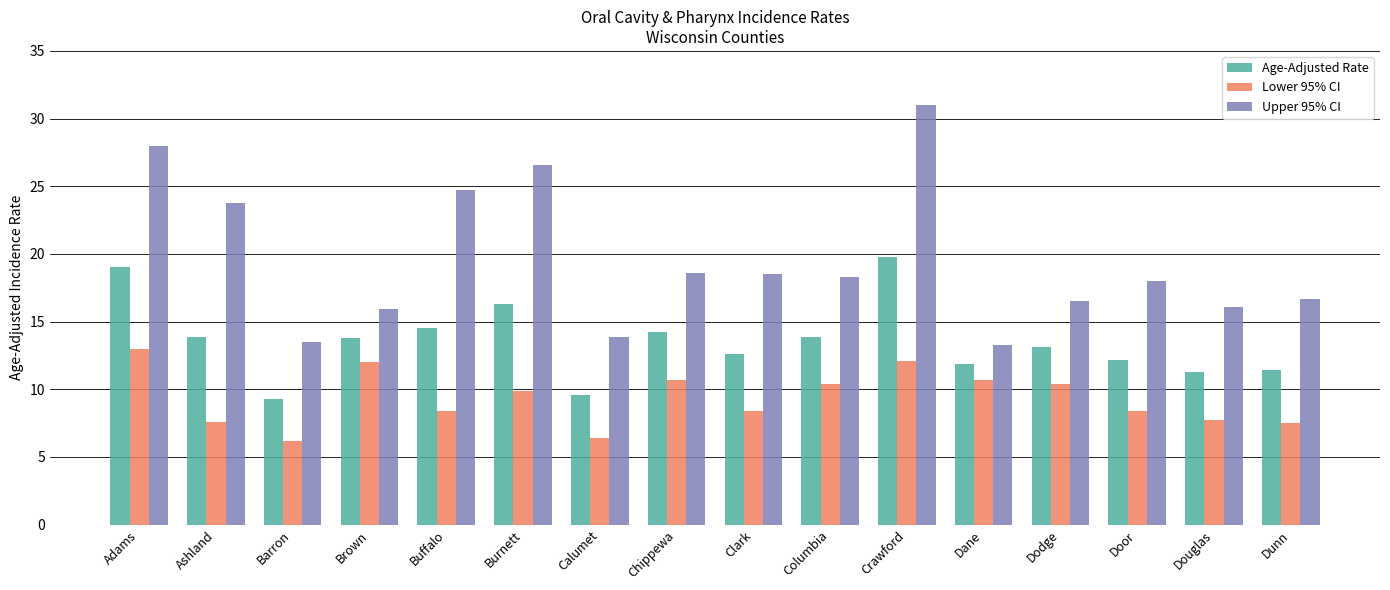

What is the total value across all series at Calumet?

29.9